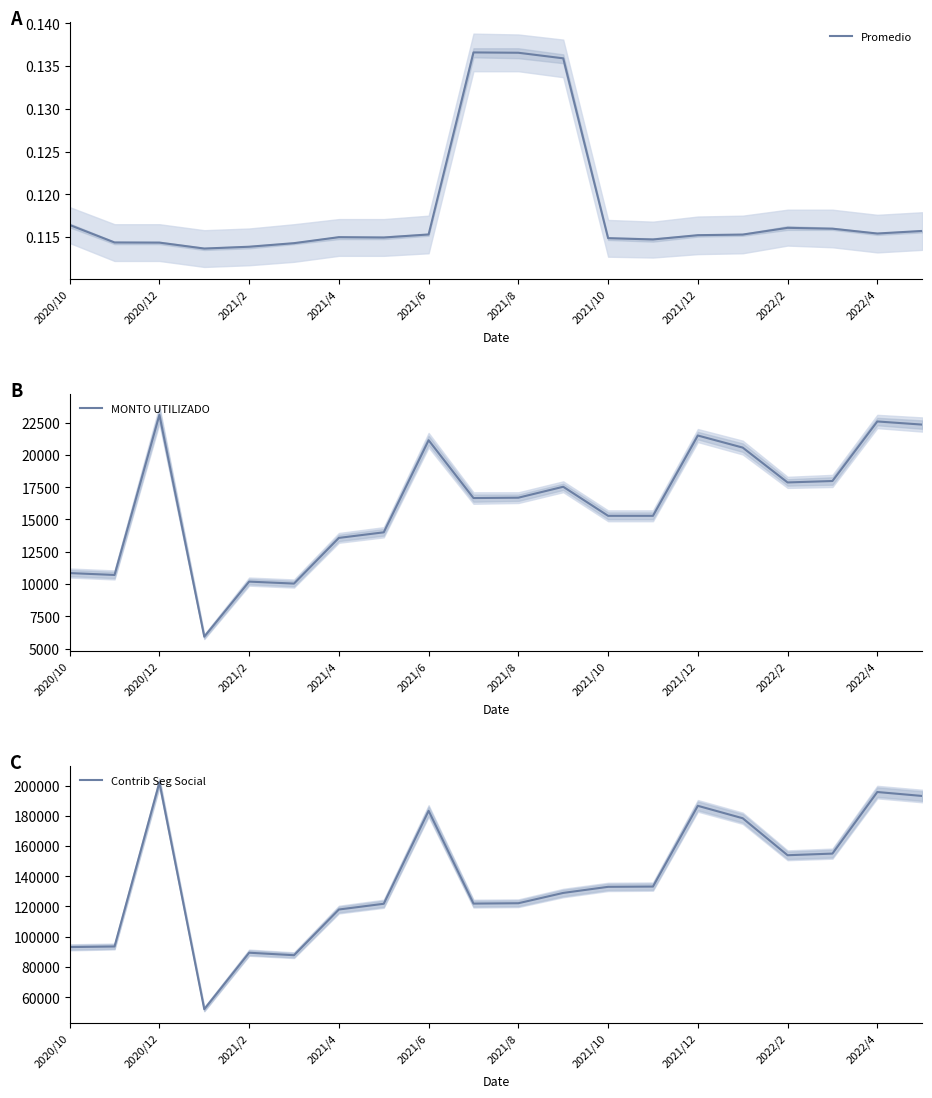

Is it true that Promedio equals 0.2 at 2022/4?

False